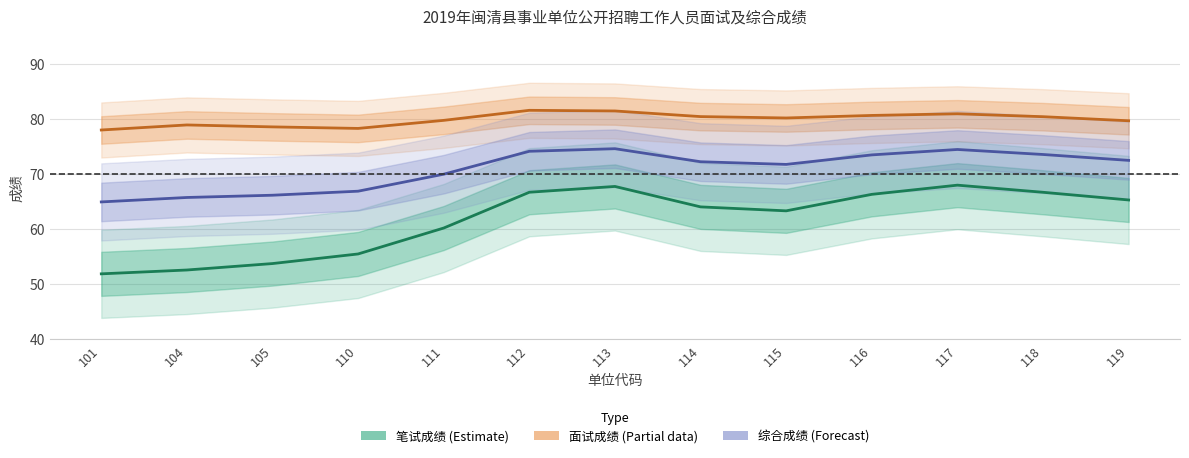

What is the approximate value of 笔试成绩 (Estimate) at 105?

53.7